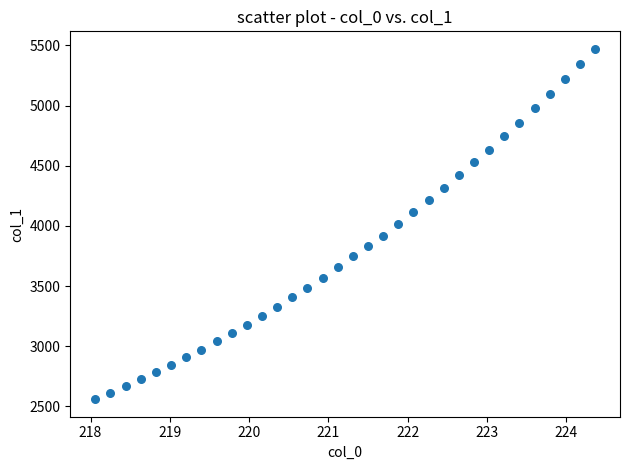

What is the range of X values (max minus min)?

6.3